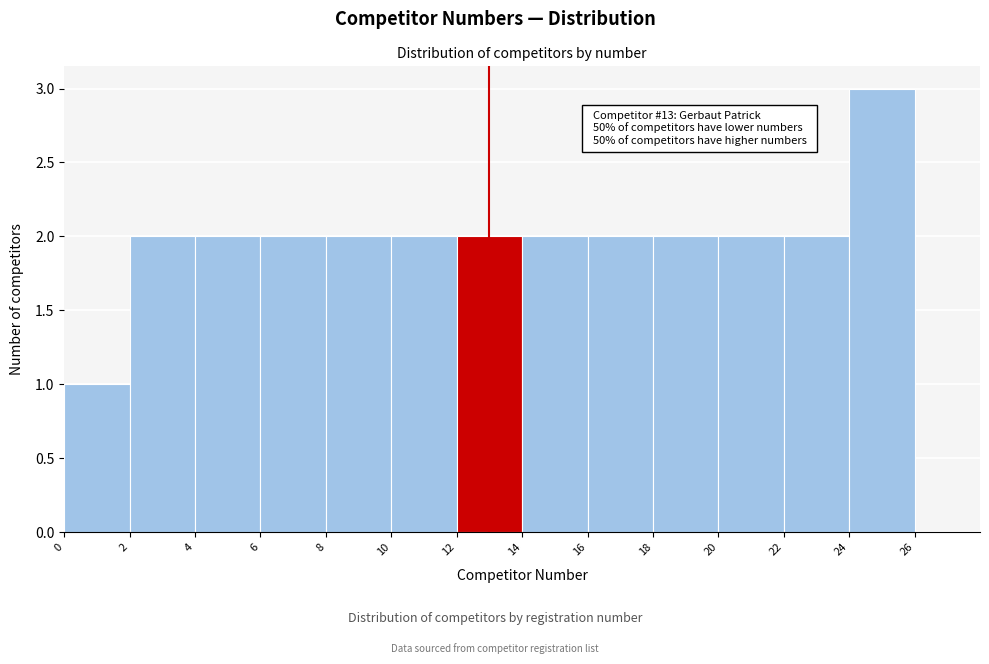

Which range on the x-axis has the tallest bar?

24 to 26